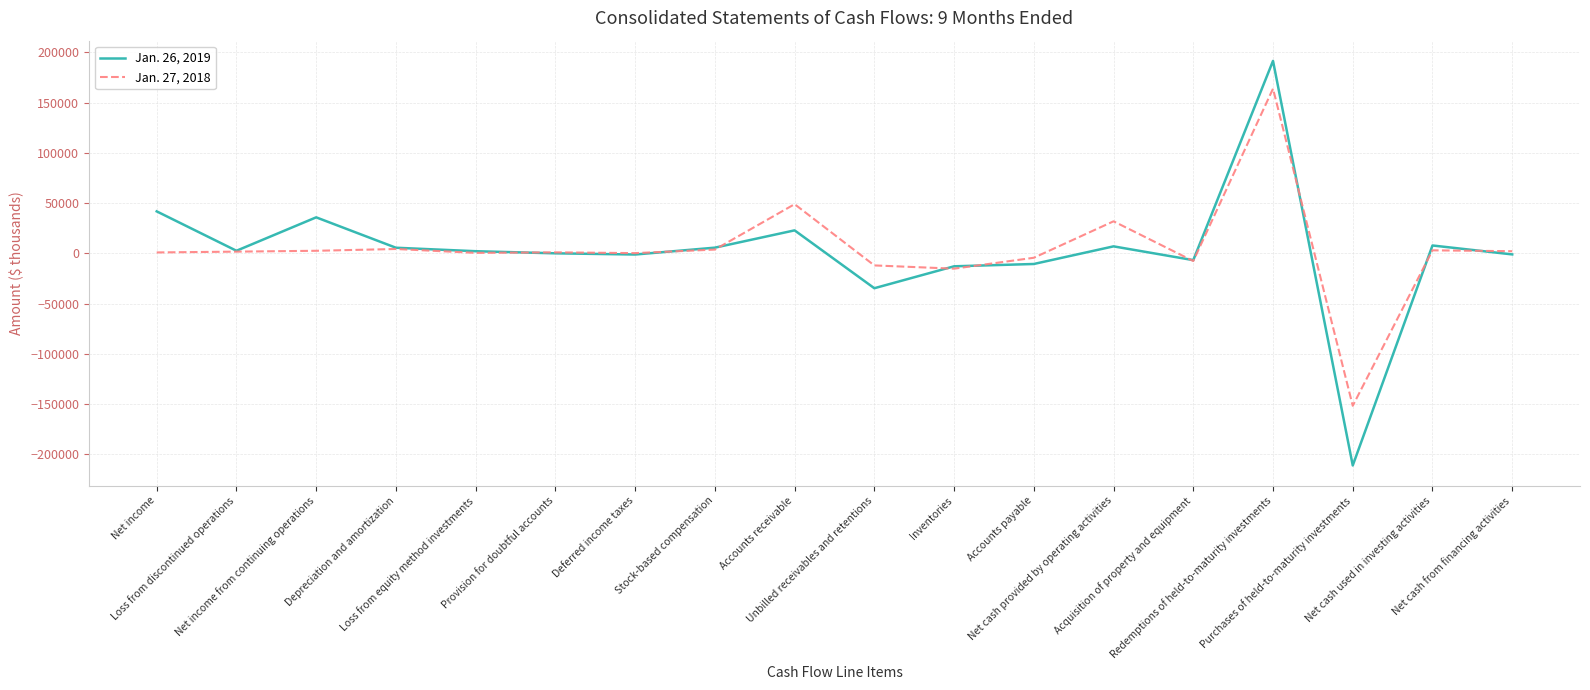

How many lines are shown in the chart?

2